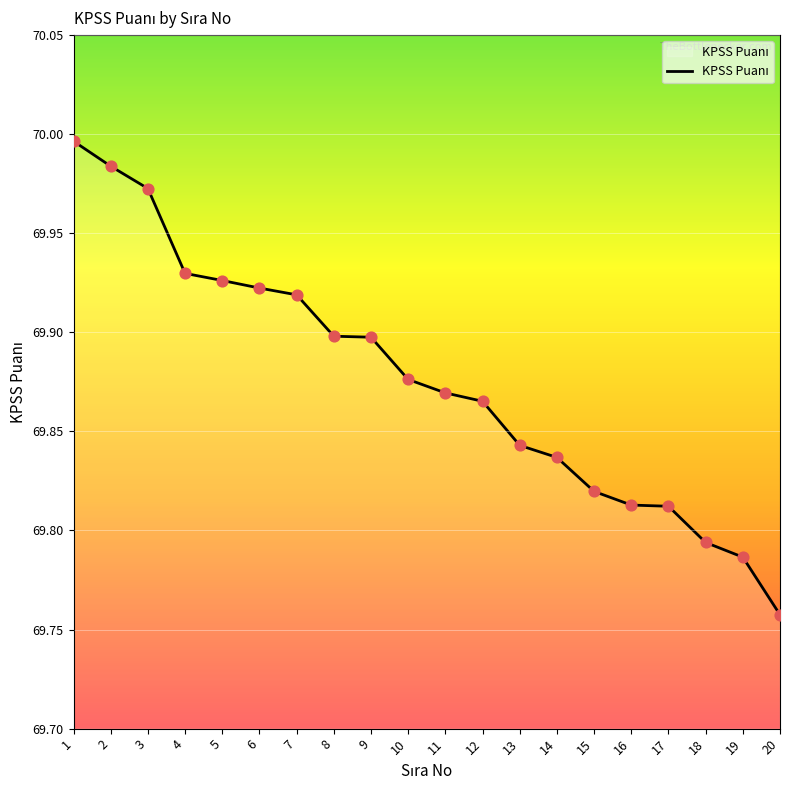

Which has a higher value, 13 or 11?

11